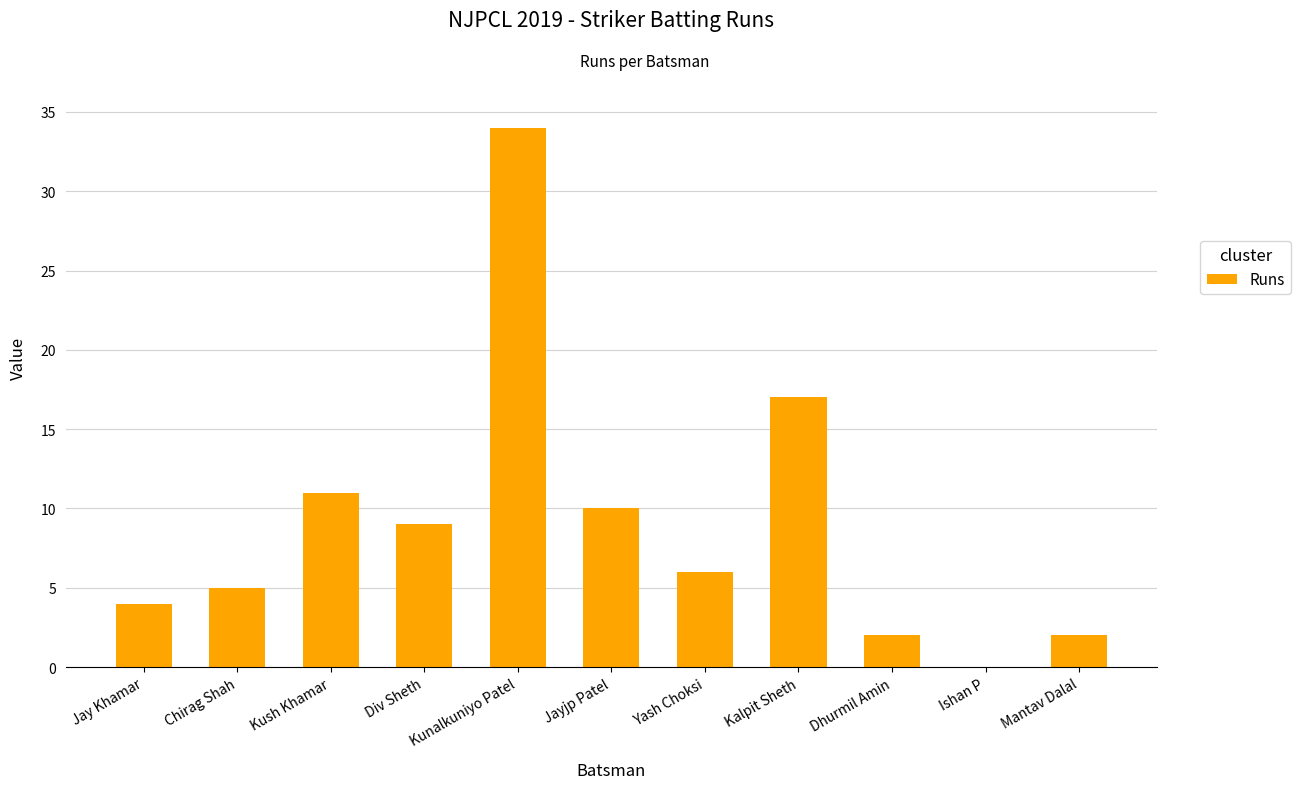

What is the sum of all values?

100